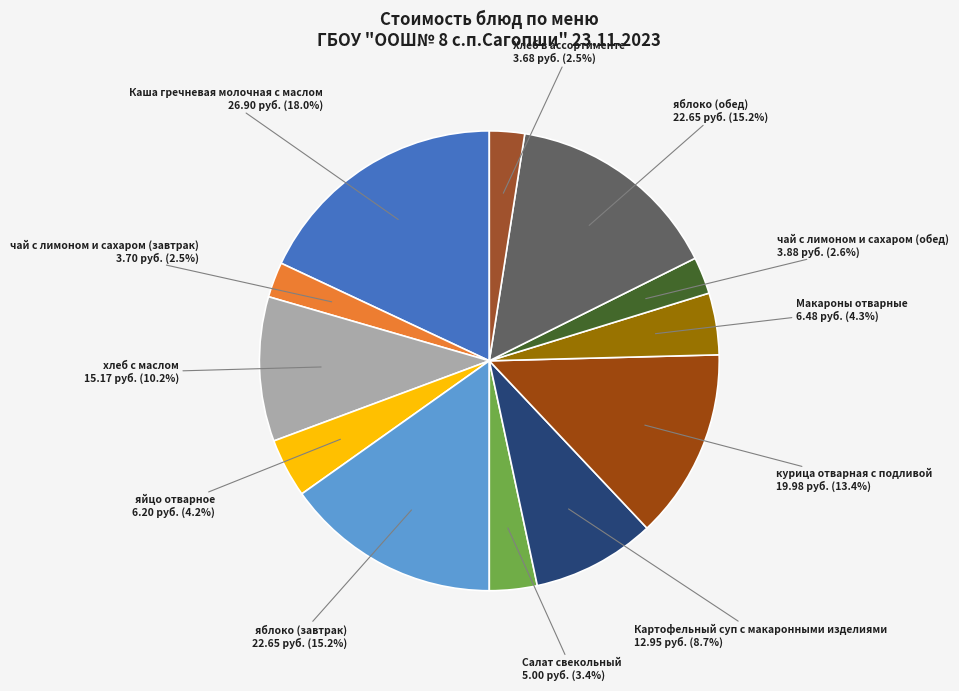

How many slices are in this pie chart?

12